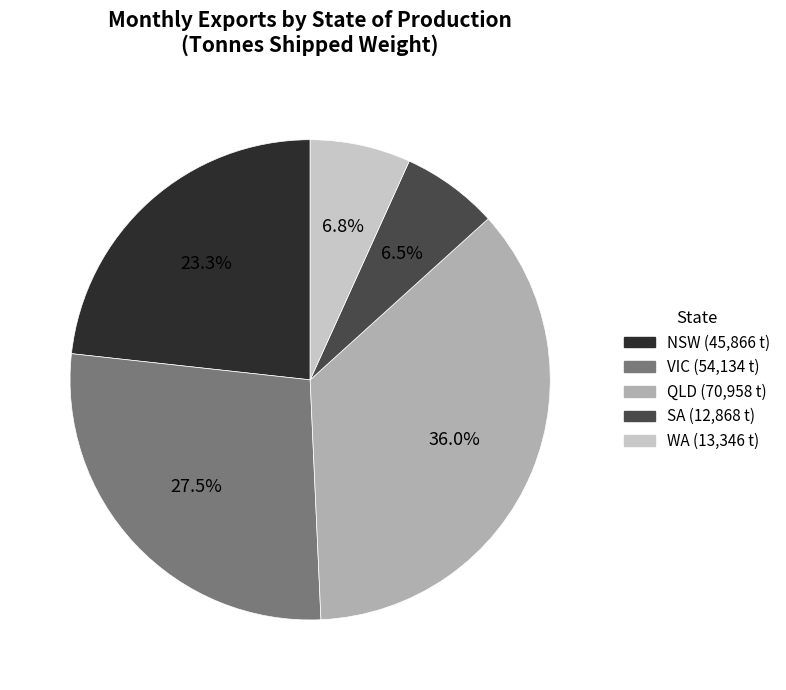

How much of the chart is everything except QLD?

64.0%